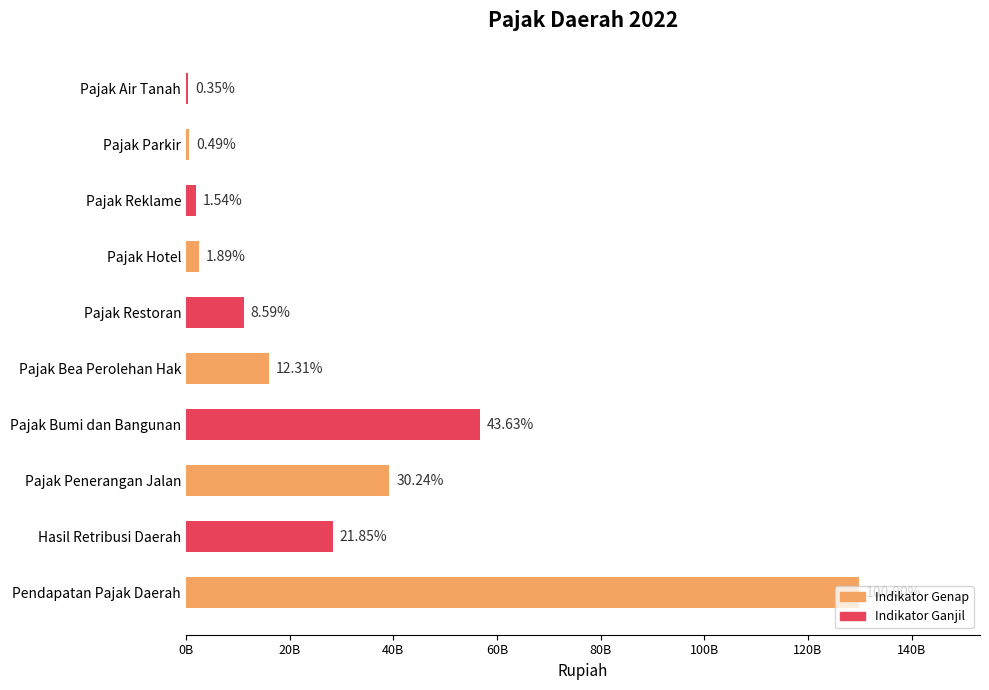

Are the bars horizontal?

Yes